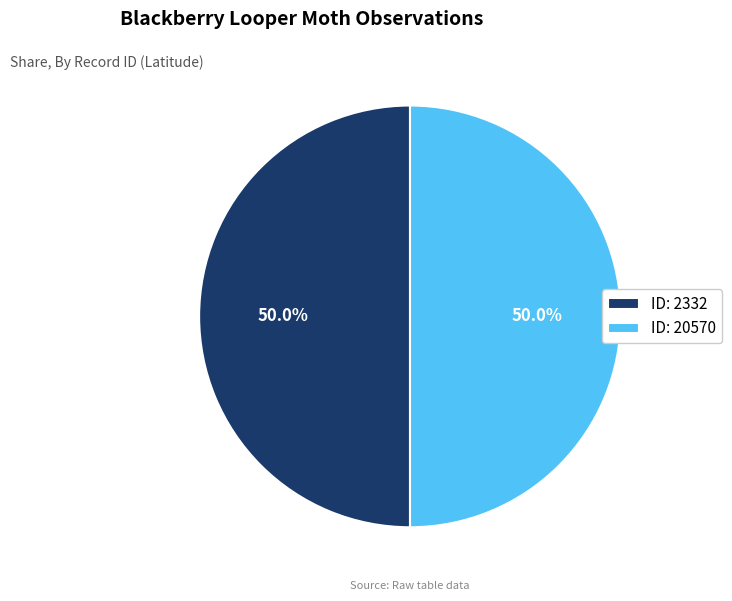

Approximately how many times larger is the value at ID: 20570 compared to ID: 2332?

1.0